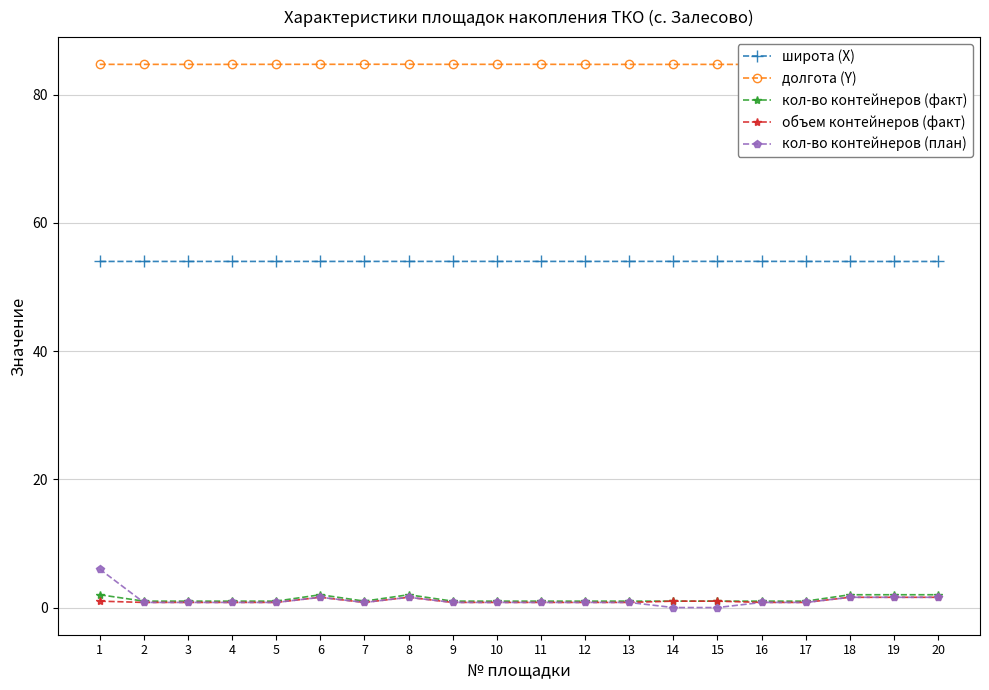

True or false: кол-во контейнеров (план) has more than 0 points higher than both neighbors.

True